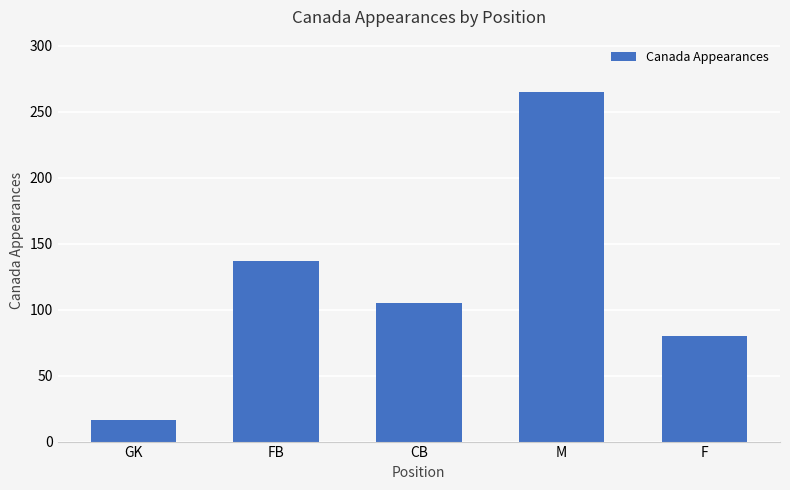

Are the bars grouped side by side (vs. stacked)?

No